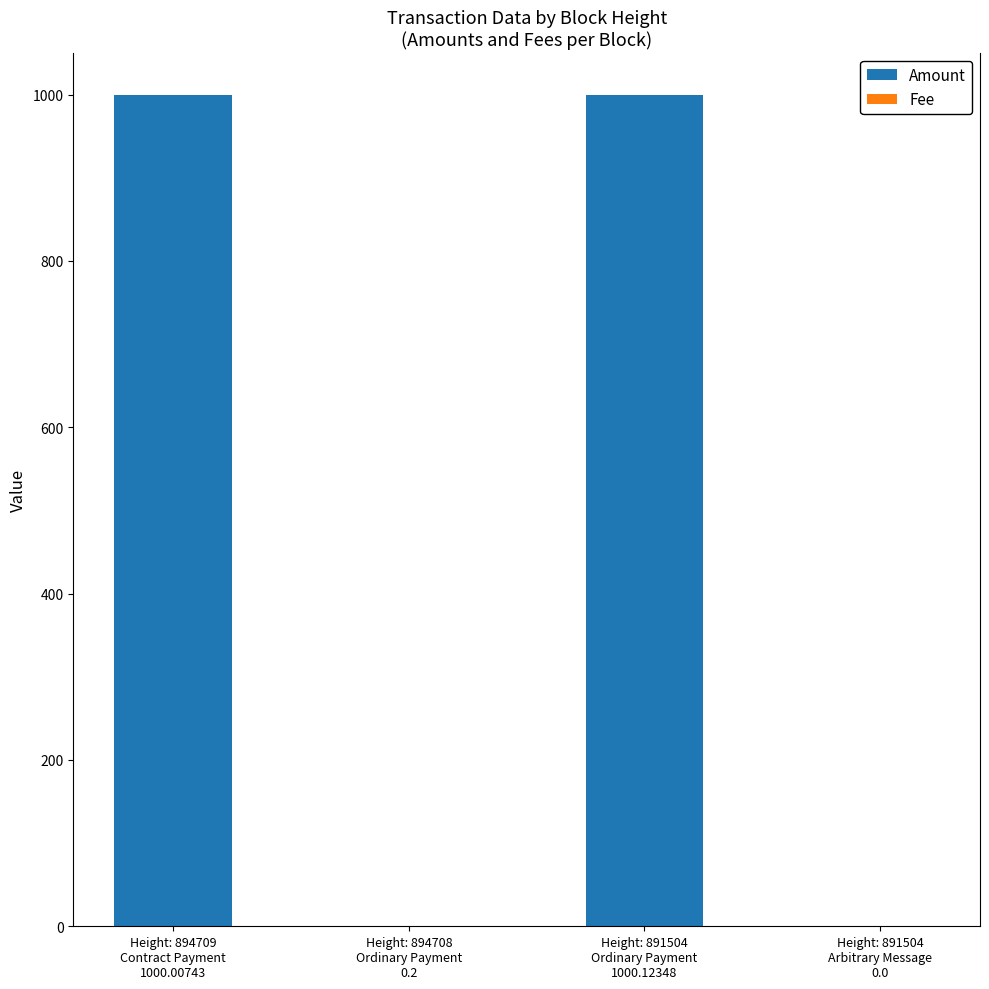

What is the highest value of the Amount series?

1000.1